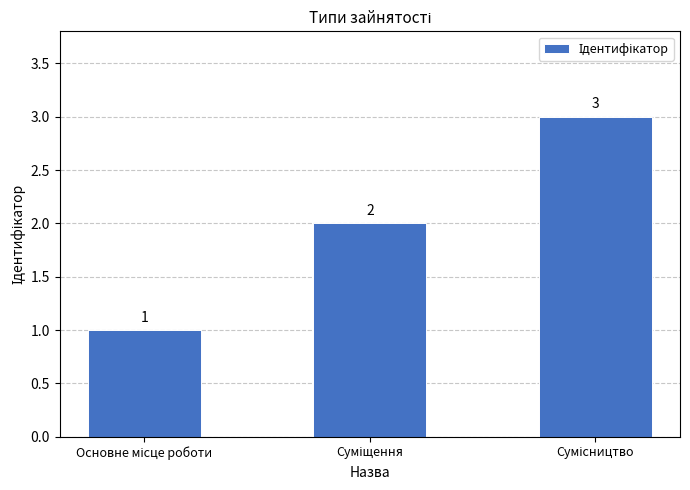

What is the value of the 3rd bar from the left?

3